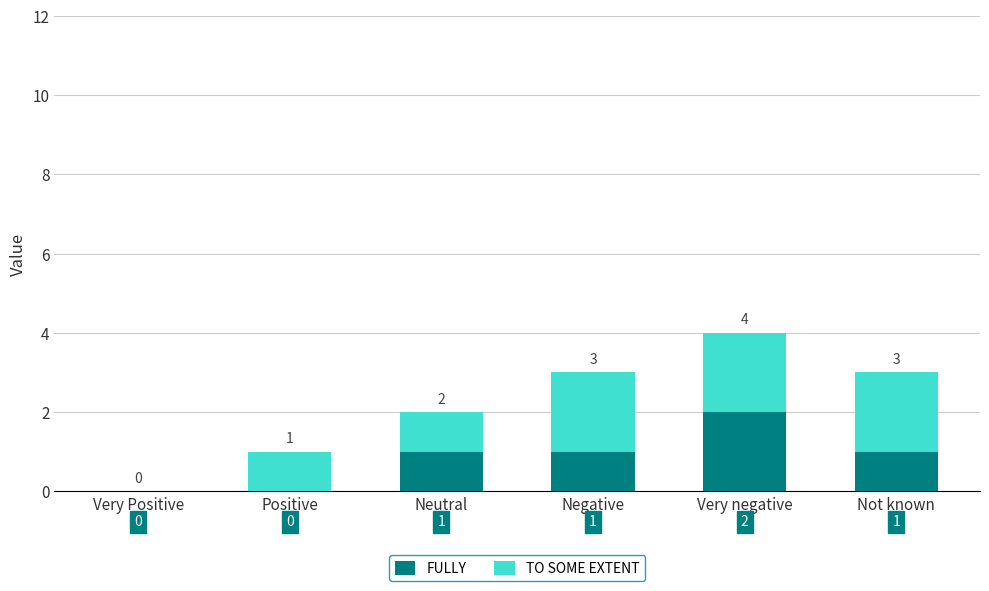

How many positive values does the FULLY series have?

4